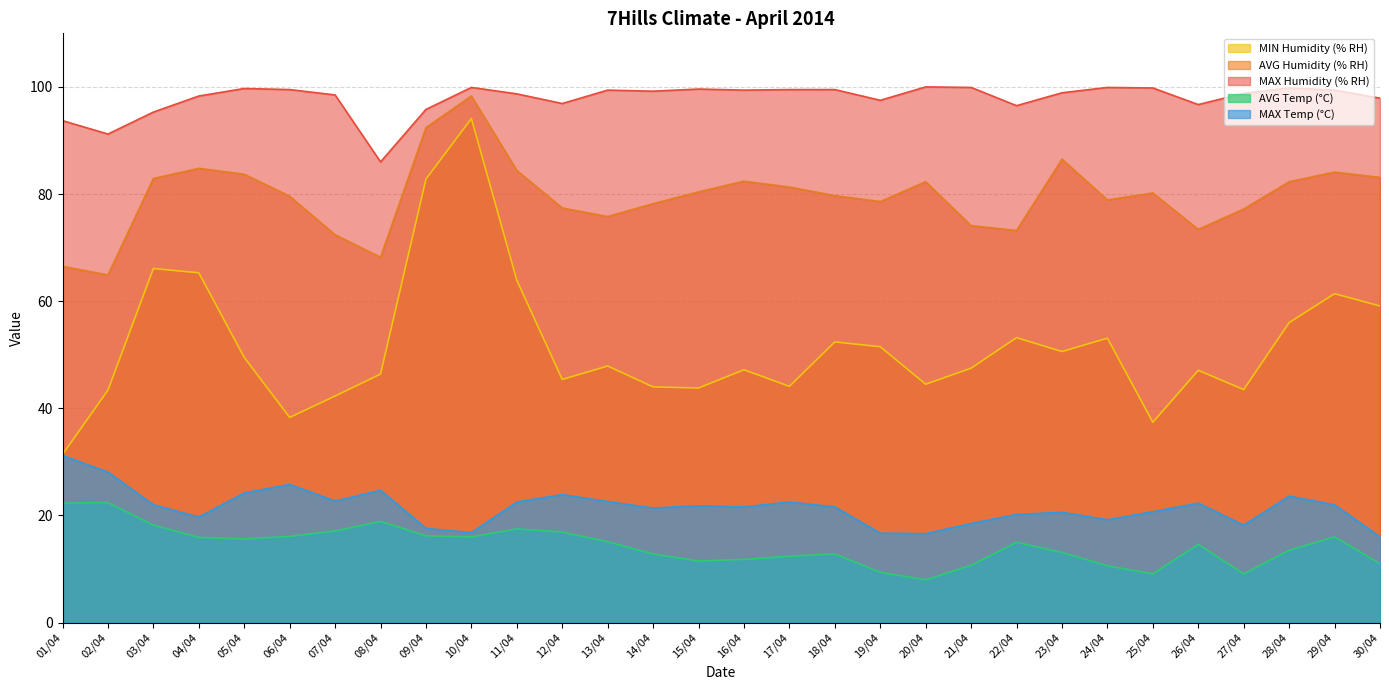

True or false: MAX Temp (°C) and MAX Humidity (% RH) intersect in this chart.

False